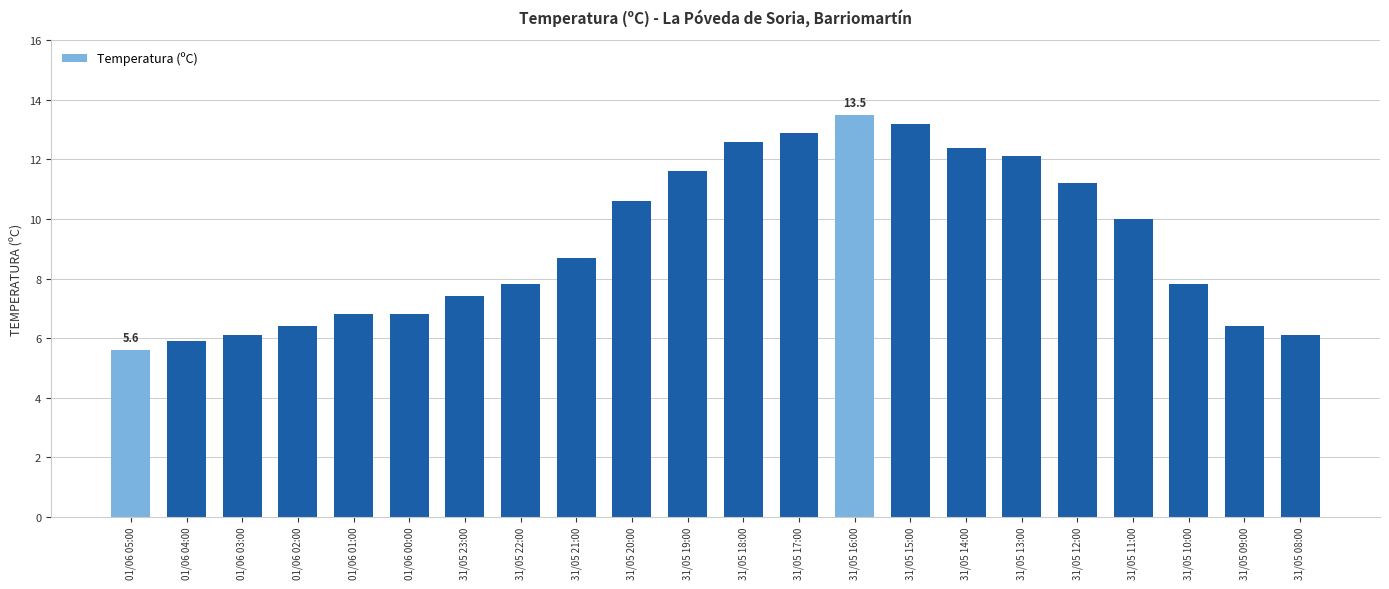

What value does the data have at 01/06 01:00?

6.8